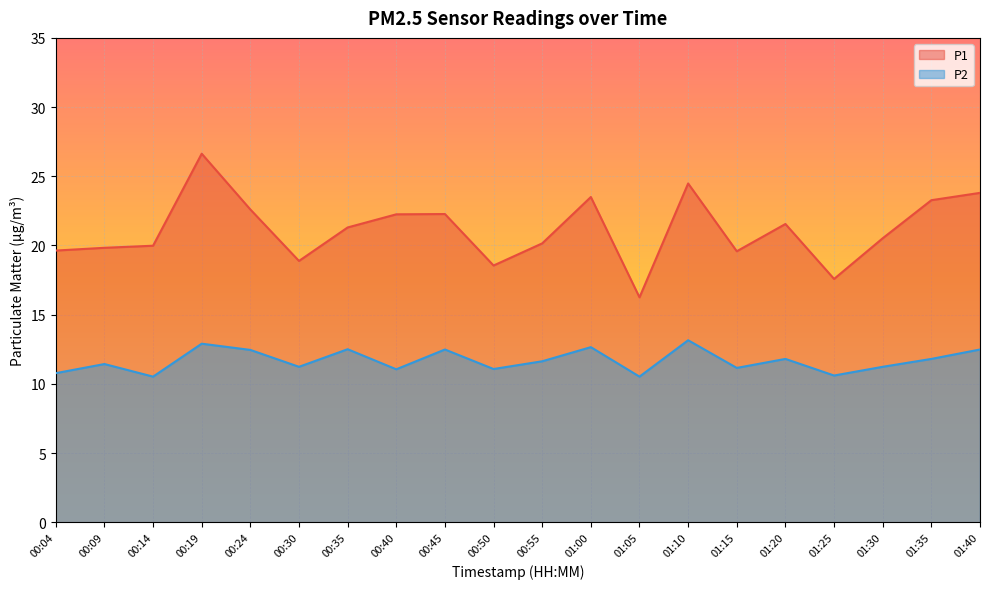

Which category has the lowest value across all series?

00:14